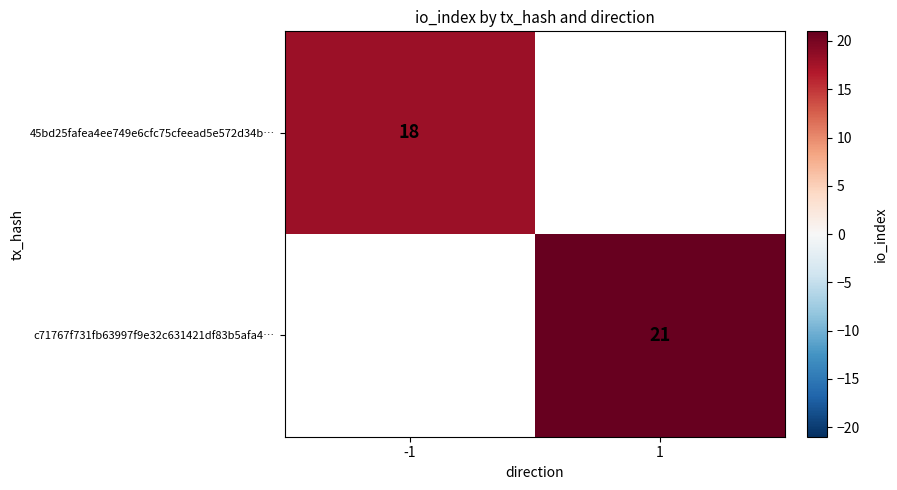

The 45bd25fafea4ee749e6cfc75cfeead5e572d34b… series shows 30 at -1. True or false?

False